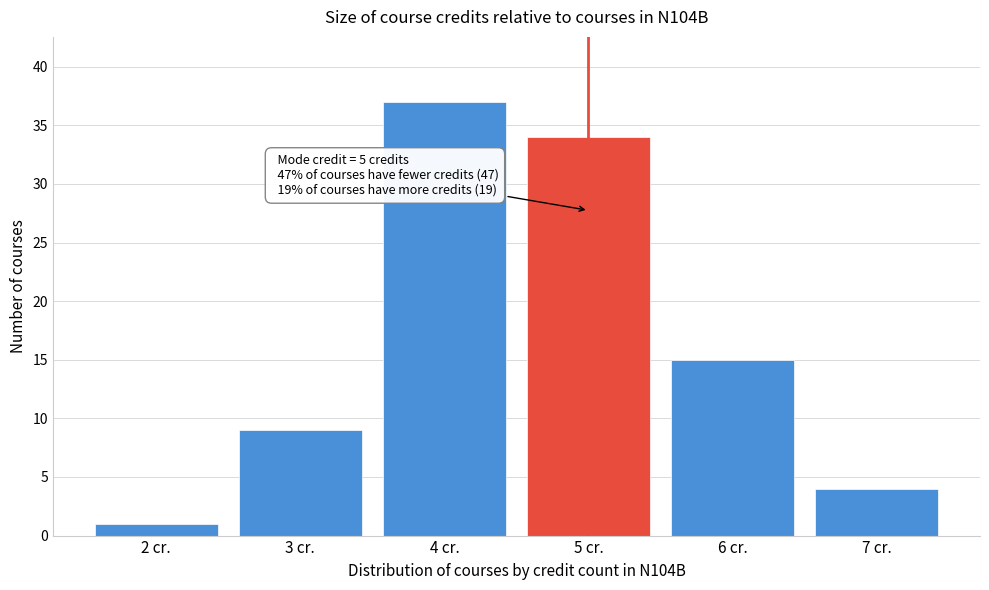

Reading right to left, extract all data points from this chart.

7 cr.=4	6 cr.=15	5 cr.=34	4 cr.=37	3 cr.=9	2 cr.=1